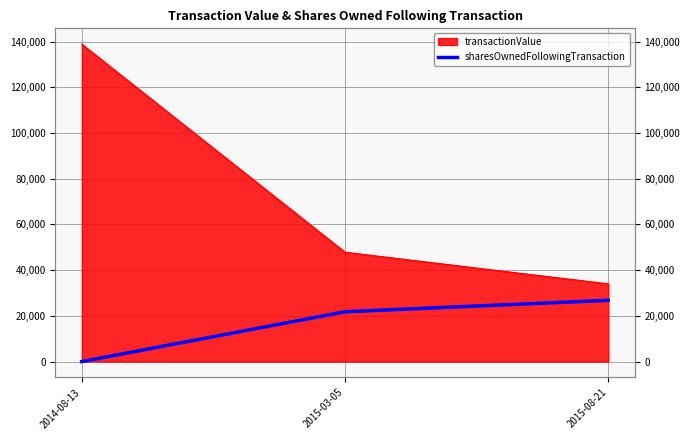

List the labels in order of value, smallest first.

2014-08-13, 2015-03-05, 2015-08-21